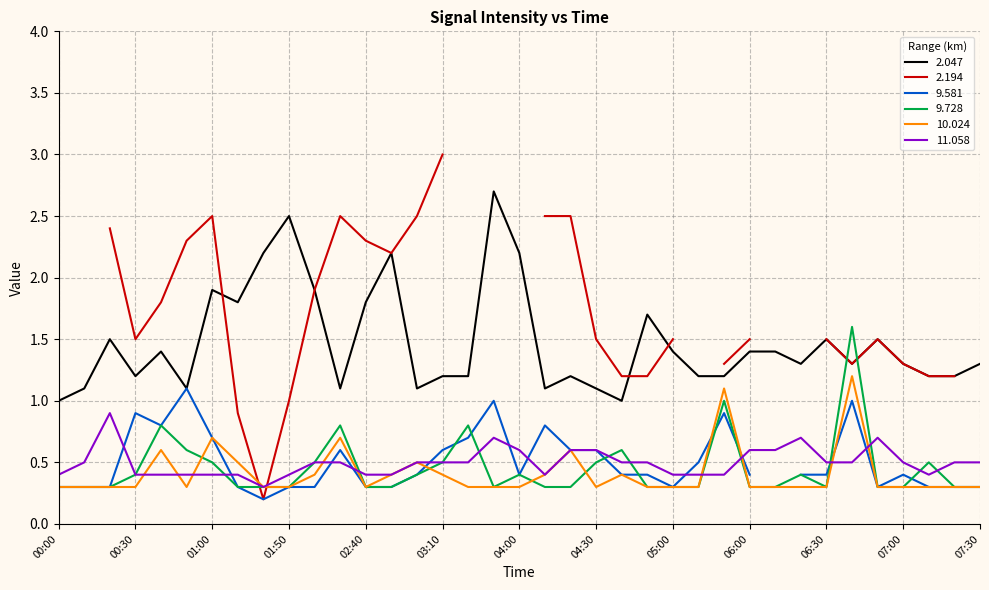

What value does the   2.047 series have at 03:50?

2.7